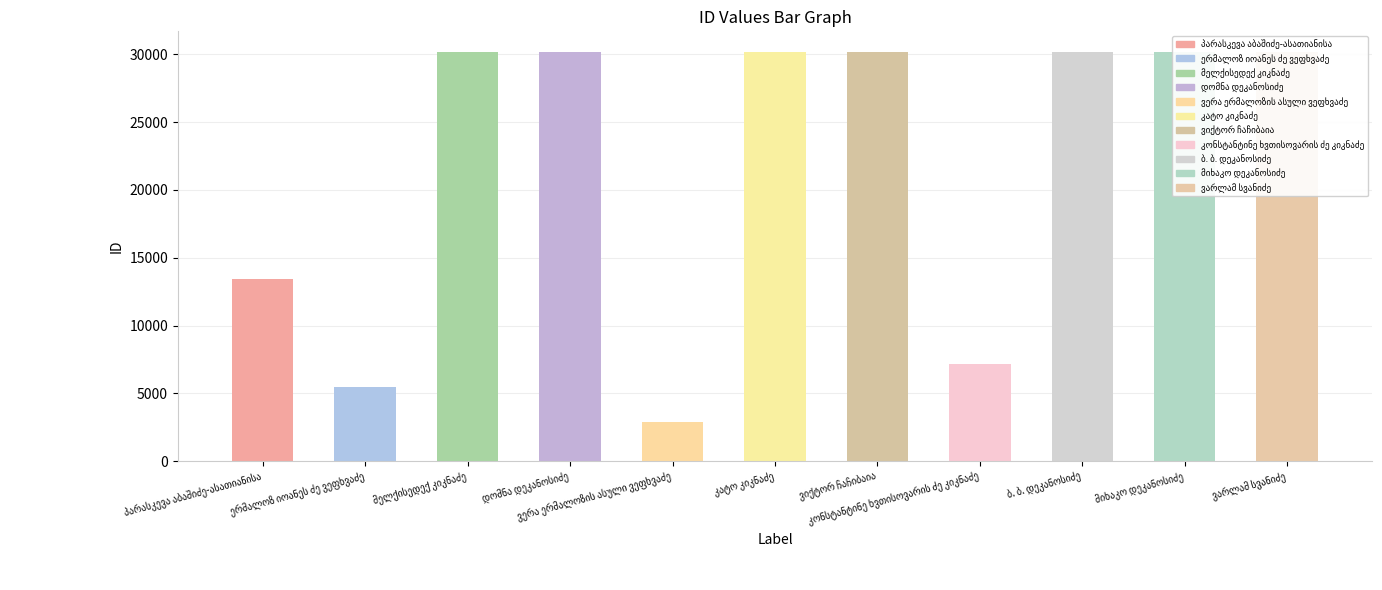

True or false: the data shows 7268 at ვიქტორ ჩაჩიბაია.

False